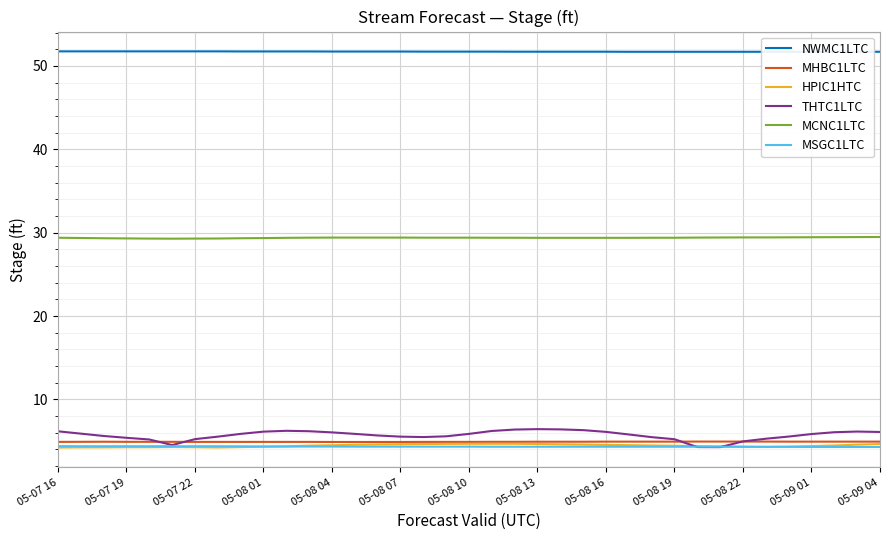

Is it true that THTC1LTC equals 2.9 at 05-08 07?

False